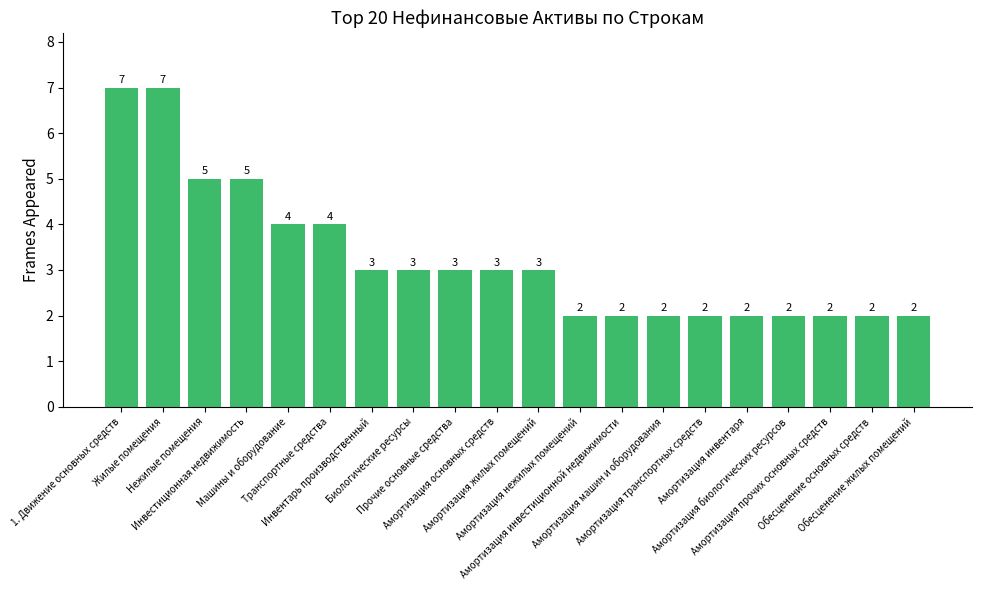

What is the difference between the second highest and second lowest values?

5